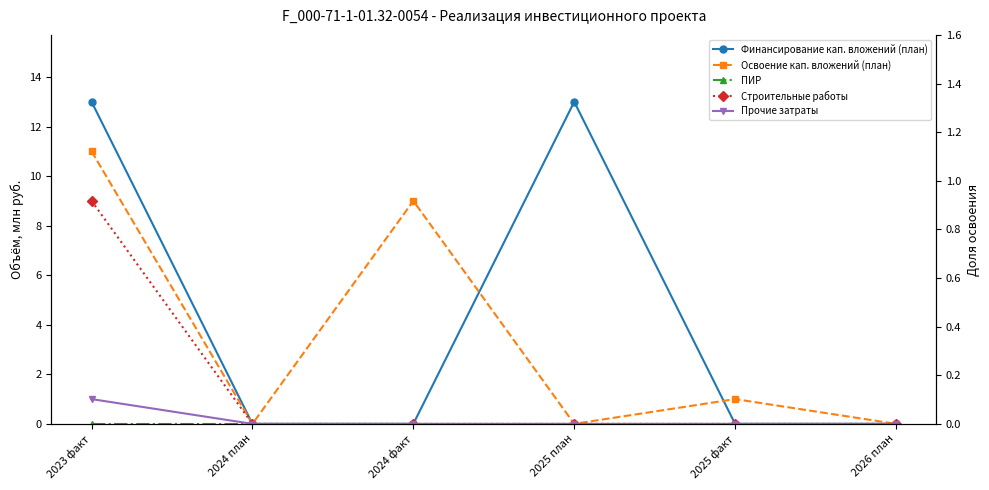

What is the difference between the maximum and minimum values in the Строительные работы series?

9